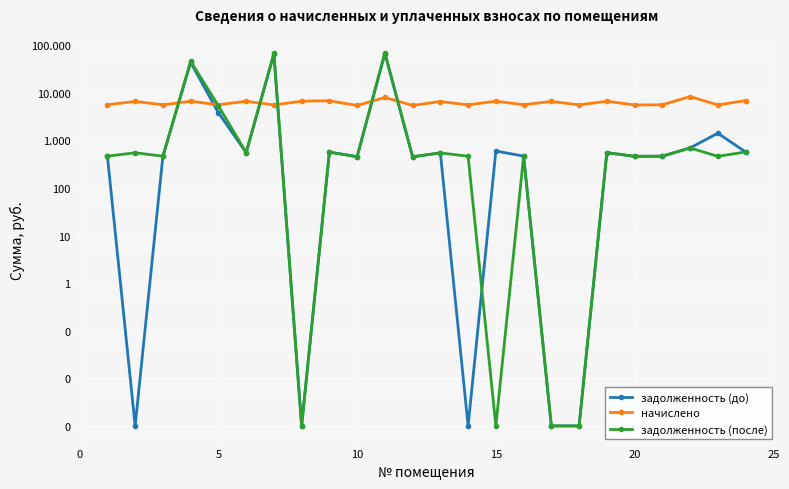

Reading left to right, what are all the values shown in this chart?

задолженность (до): 464.2	0.0	462.6	43255.0	3797.1	552.1	64362.8	0.0	564.8	454.8	66336.1	450.2	544.1	0.0	596.0	465.5	0.0	0.0	550.1	460.9	464.2	690.6	1408.9	568.8
начислено: 5570.4	6569.4	5562.5	6601.4	5578.4	6625.3	5522.5	6633.4	6777.2	5402.6	7944.0	5402.6	6529.4	5554.4	6633.4	5586.4	6561.5	5546.4	6601.4	5530.4	5570.4	8287.7	5530.4	6825.1
задолженность (после): 464.2	547.5	463.5	45836.9	5289.2	552.1	67038.1	0.0	564.8	450.2	69749.1	450.2	544.1	462.9	0.0	465.5	0.0	0.0	550.1	460.9	464.2	690.6	461.2	568.8